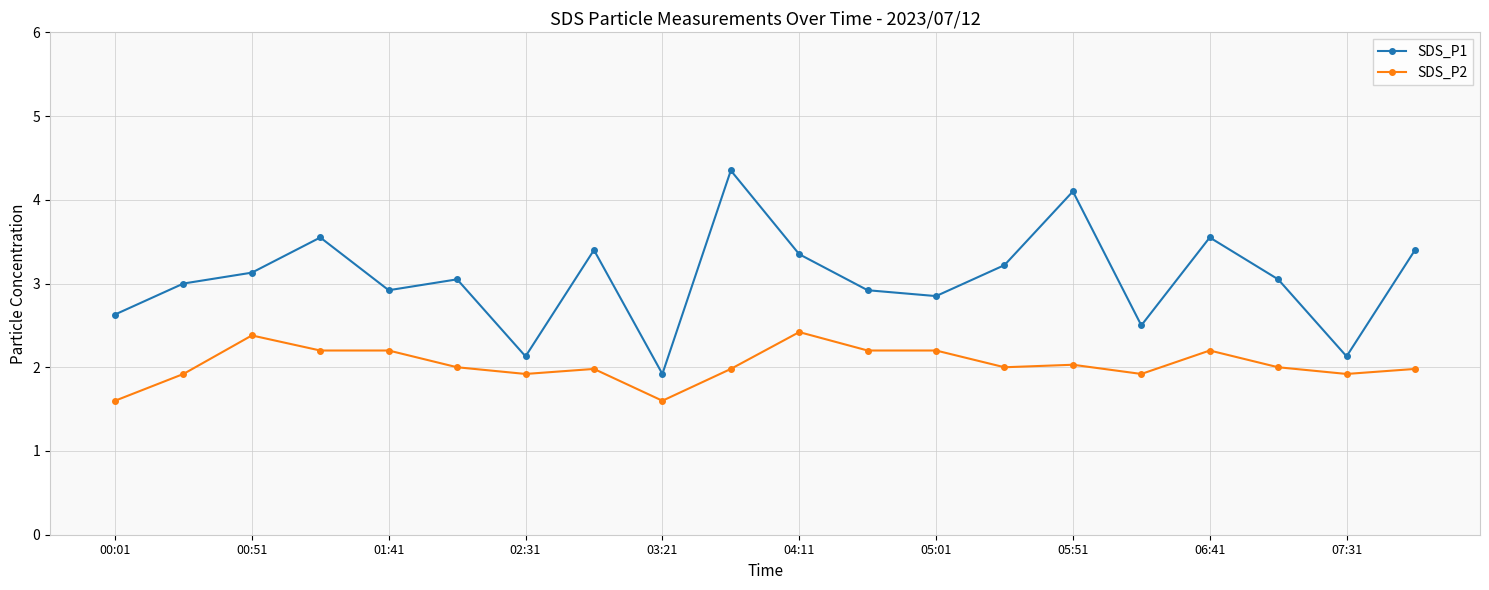

List the series in order of their peak value, lowest first.

SDS_P2, SDS_P1